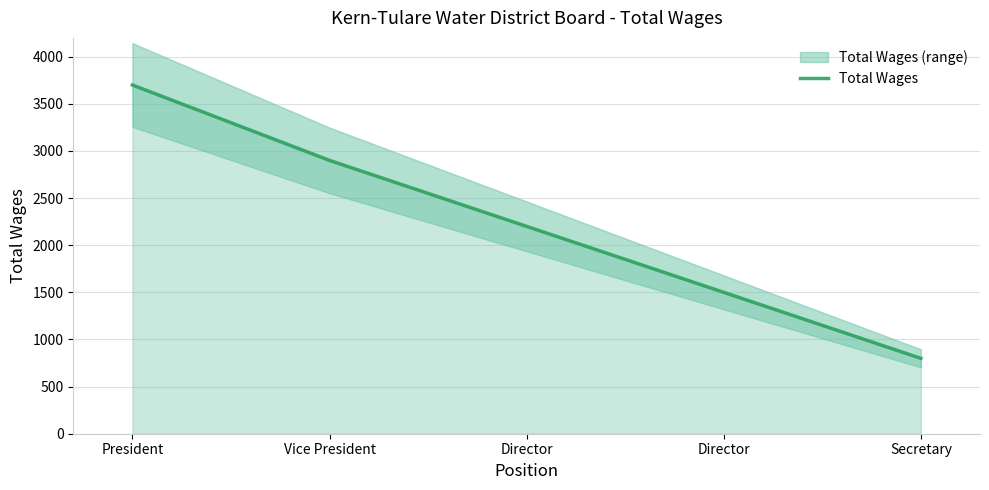

What is the sum of the values at Director and President?

5900